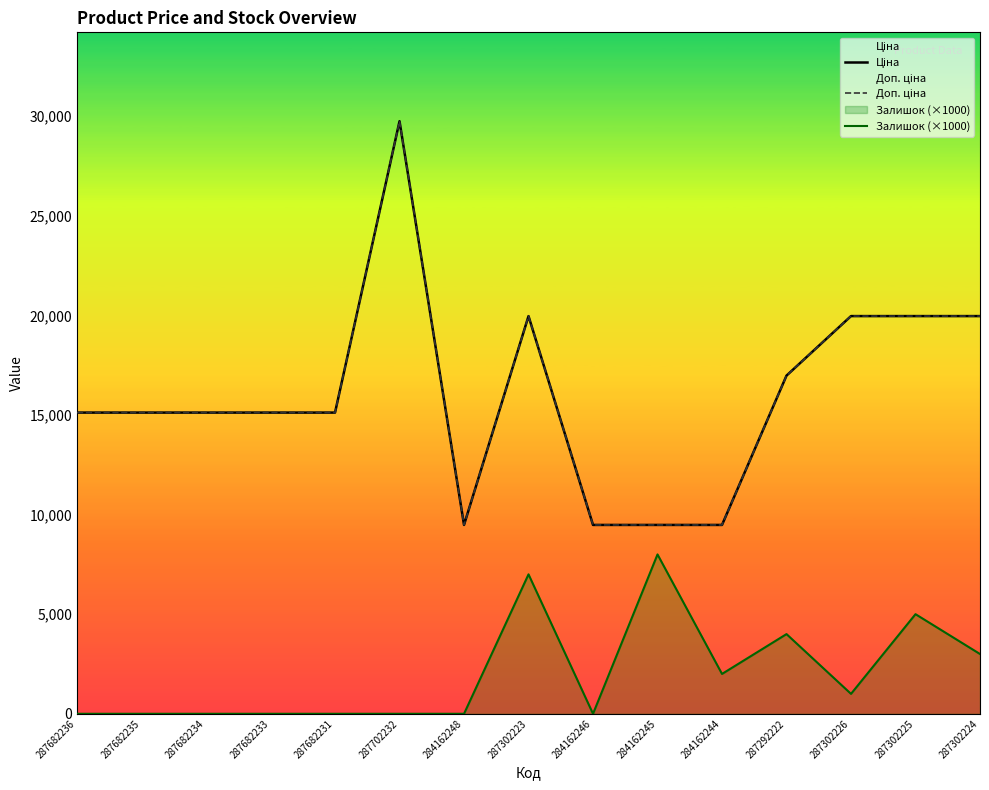

What is the total value across all series at 287682231?

30240.0